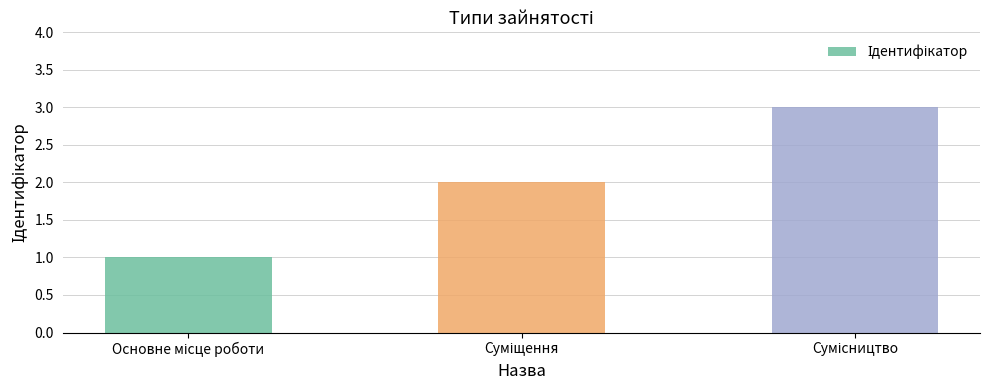

What is the maximum value shown in the chart?

3